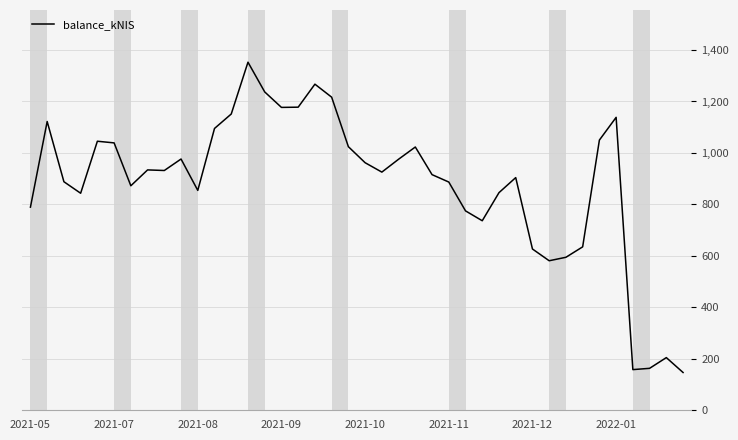

What is the maximum value shown in the chart?

1352.6